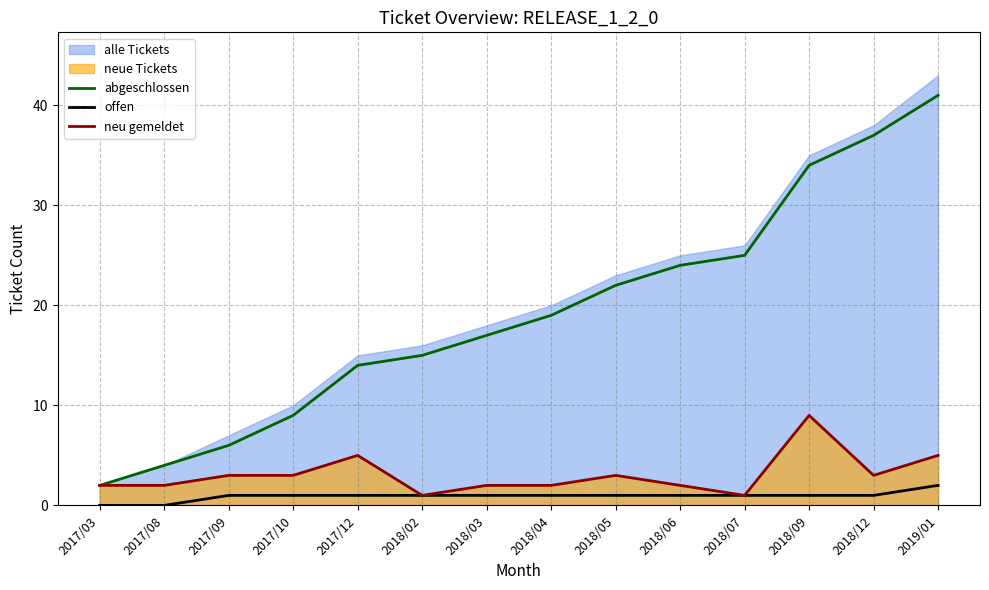

At which category is the sum across all series the highest?

2019/01